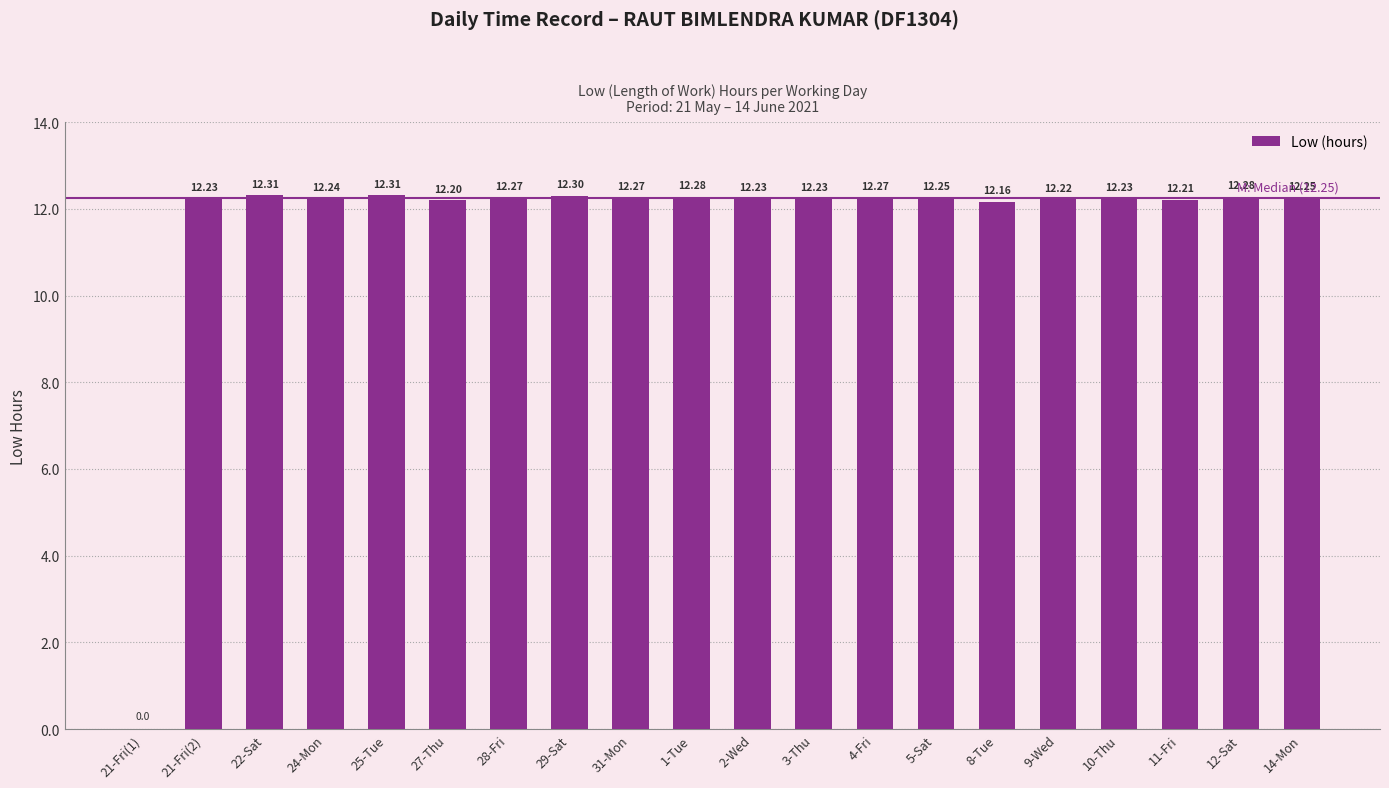

Between 21-Fri(1) and 5-Sat, which is larger?

5-Sat